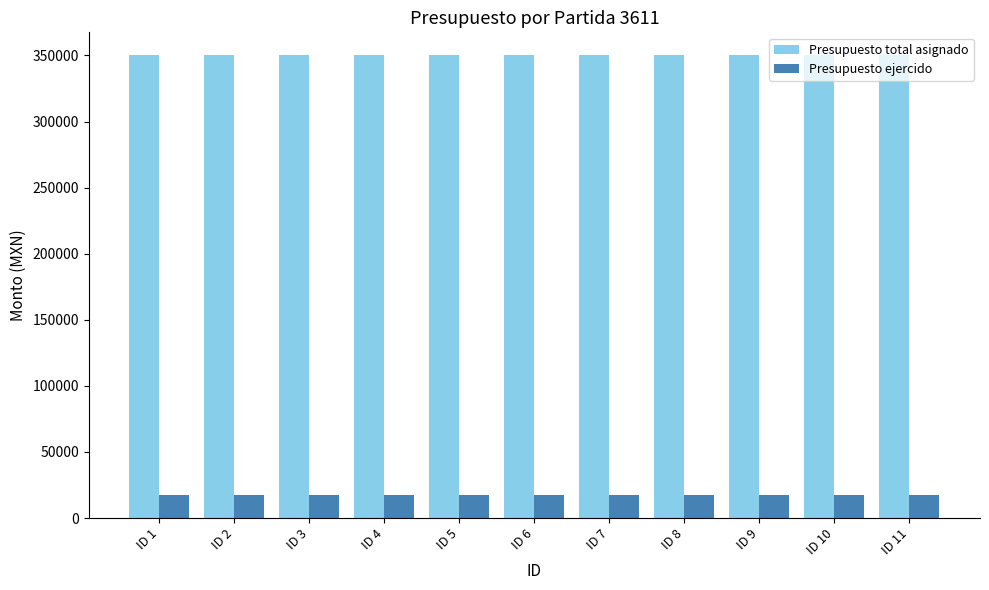

Reading left to right, extract all data points from this chart.

Presupuesto total asignado: 350000	350000	350000	350000	350000	350000	350000	350000	350000	350000	350000
Presupuesto ejercido: 17400	17400	17400	17400	17400	17400	17400	17400	17400	17400	17400